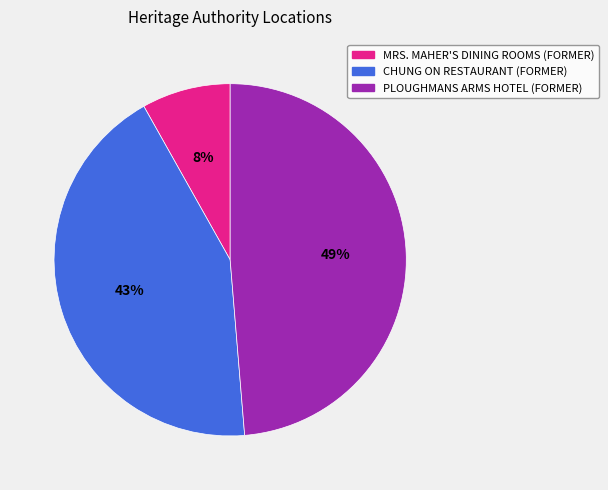

Rank the categories by value from highest to lowest.

PLOUGHMANS ARMS HOTEL (FORMER), CHUNG ON RESTAURANT (FORMER), MRS. MAHER'S DINING ROOMS (FORMER)